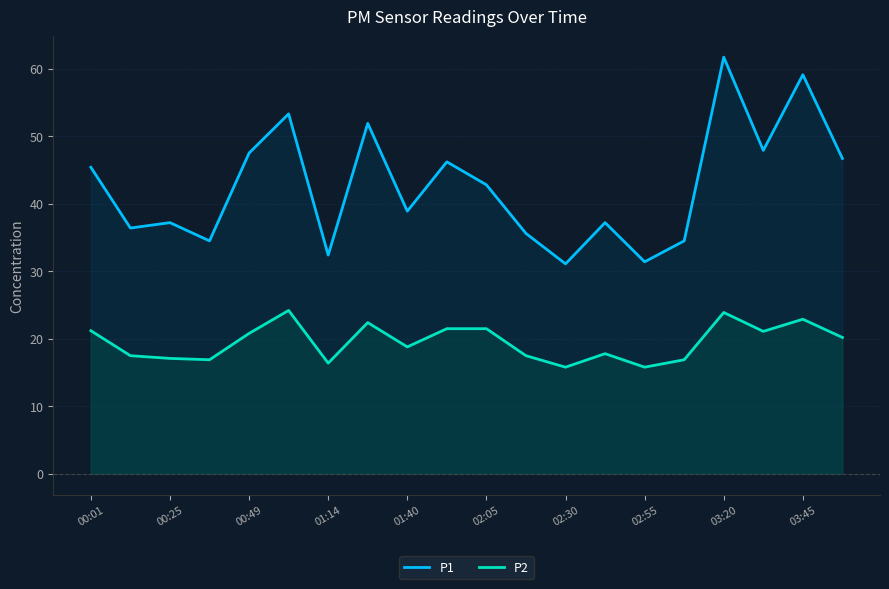

At which category is the sum across all series the highest?

03:20